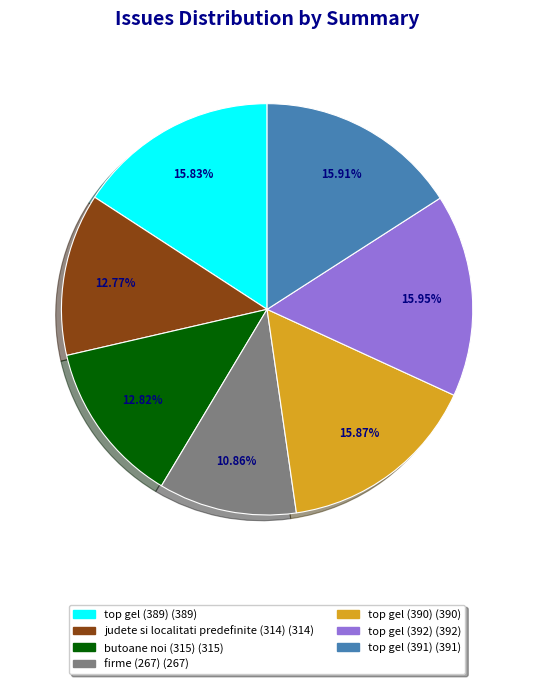

Is firme (267) the majority of the pie?

No